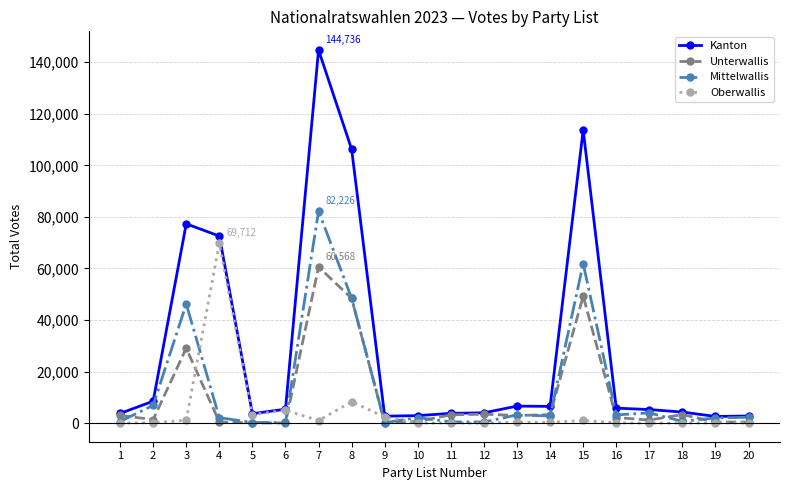

How many data points in Unterwallis are less than 2975?

10